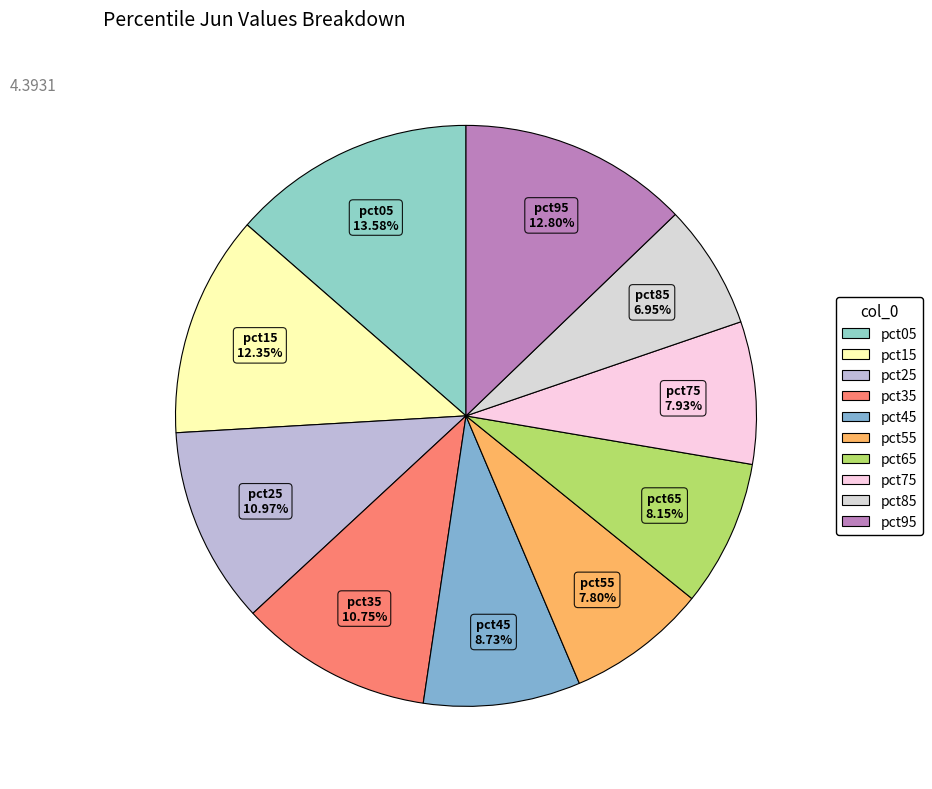

How many slices are in this pie chart?

10